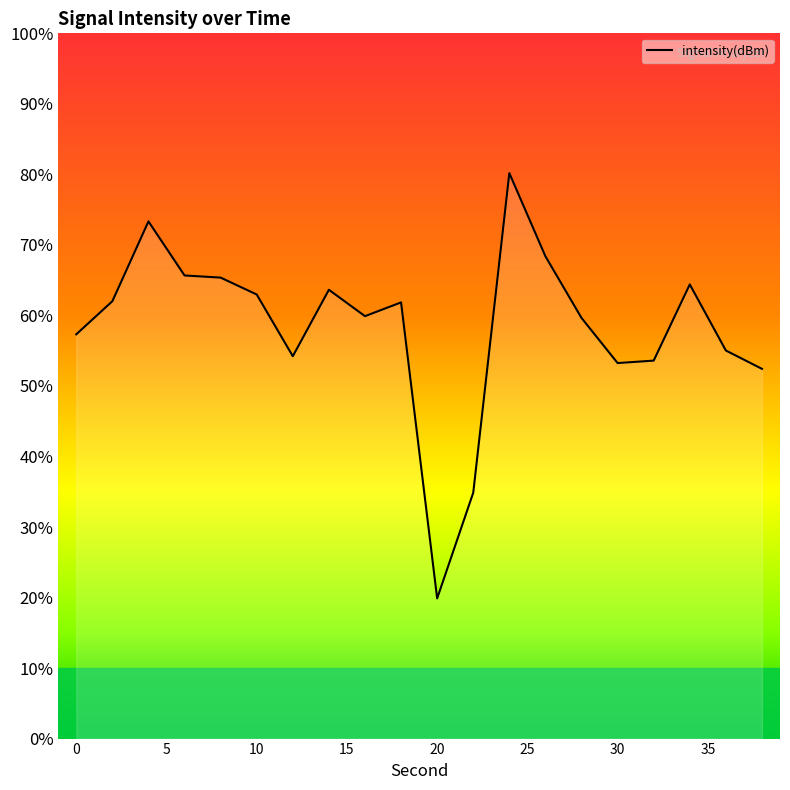

What is the change in value from 4 to 18?

-6.9